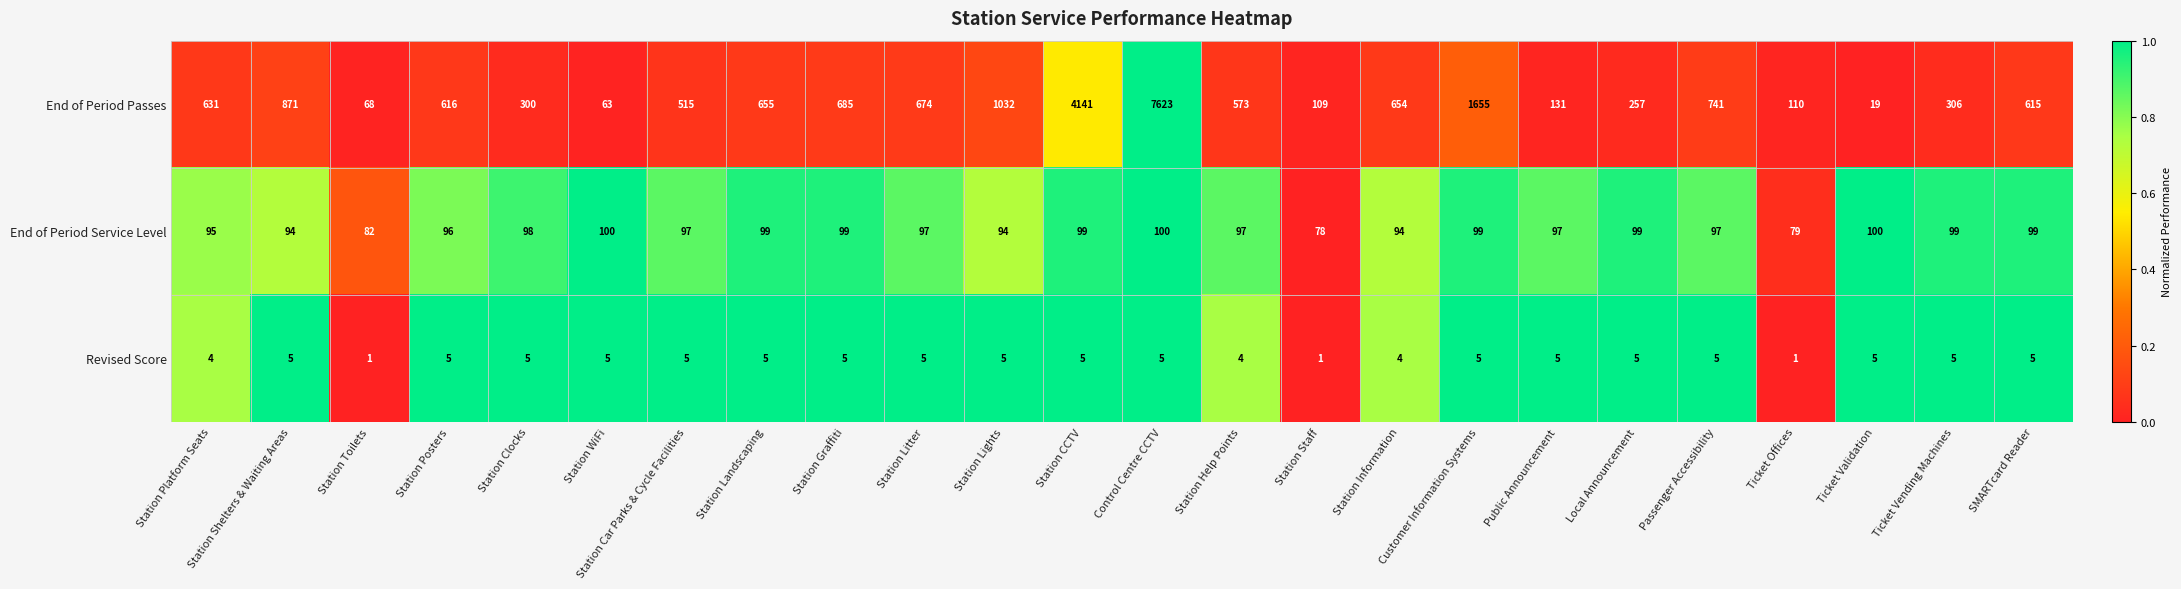

True or false: End of Period Passes has a value of 13074 at Control Centre CCTV.

False